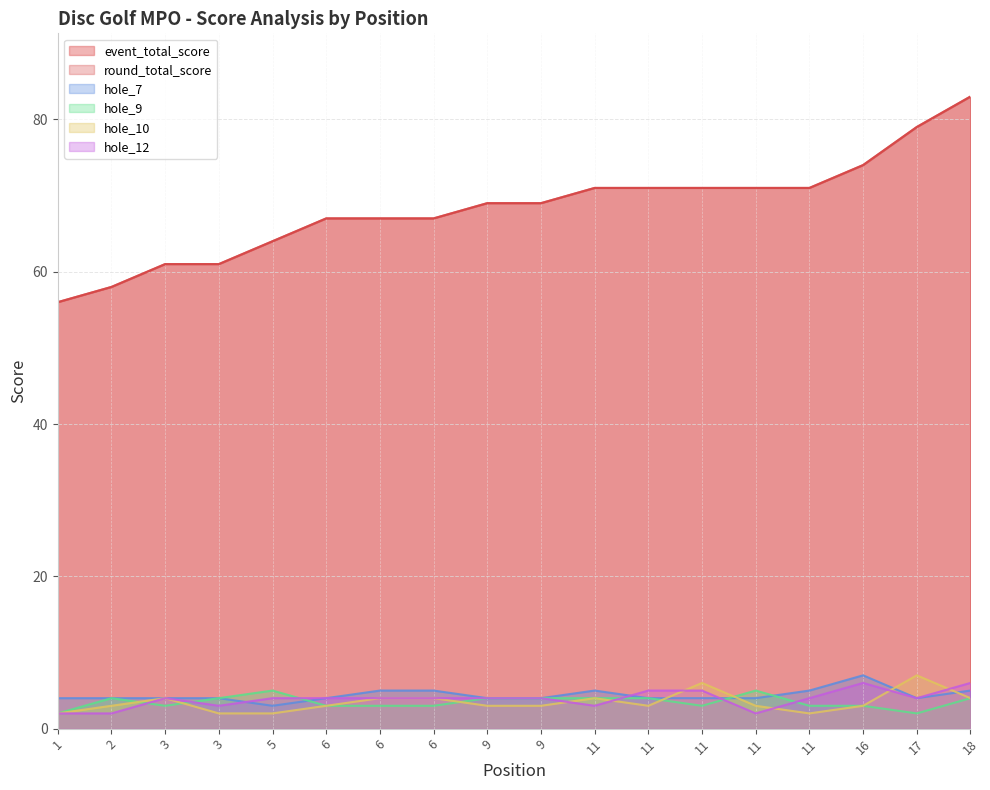

Reading left to right, extract all data points from this chart.

event_total_score: 1=56	2=58	3=61	3=61	5=64	6=67	6=67	6=67	9=69	9=69	11=71	11=71	11=71	11=71	11=71	16=74	17=79	18=83
round_total_score: 1=56	2=58	3=61	3=61	5=64	6=67	6=67	6=67	9=69	9=69	11=71	11=71	11=71	11=71	11=71	16=74	17=79	18=83
hole_7: 1=4	2=4	3=4	3=4	5=3	6=4	6=5	6=5	9=4	9=4	11=5	11=4	11=4	11=4	11=5	16=7	17=4	18=5
hole_9: 1=2	2=4	3=3	3=4	5=5	6=3	6=3	6=3	9=4	9=4	11=4	11=4	11=3	11=5	11=3	16=3	17=2	18=4
hole_10: 1=2	2=3	3=4	3=2	5=2	6=3	6=4	6=4	9=3	9=3	11=4	11=3	11=6	11=3	11=2	16=3	17=7	18=4
hole_12: 1=2	2=2	3=4	3=3	5=4	6=4	6=4	6=4	9=4	9=4	11=3	11=5	11=5	11=2	11=4	16=6	17=4	18=6